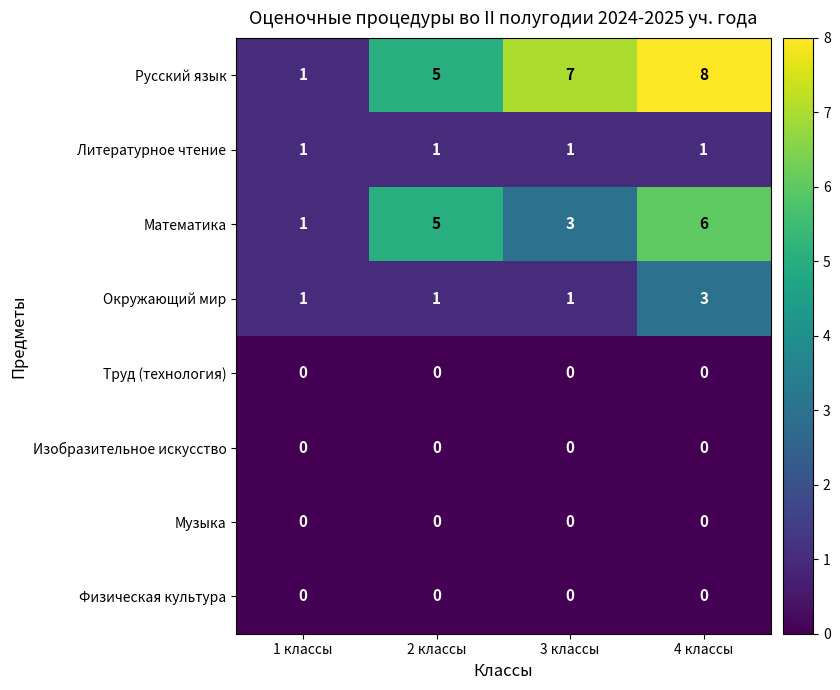

What is the maximum value shown in the chart?

8